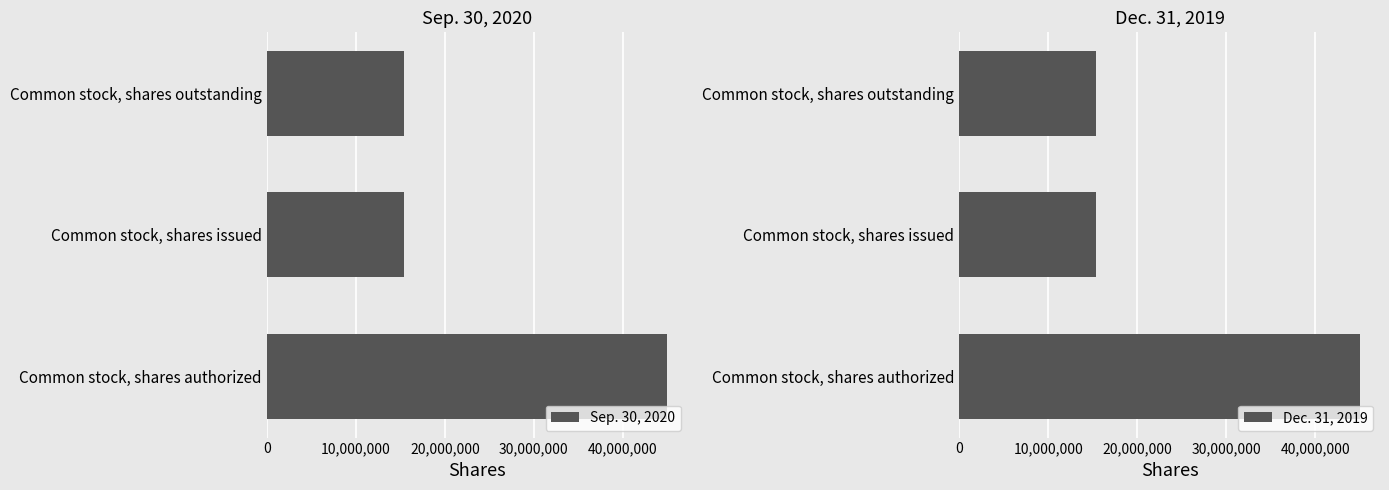

Which series has the largest total across all categories?

Sep. 30, 2020